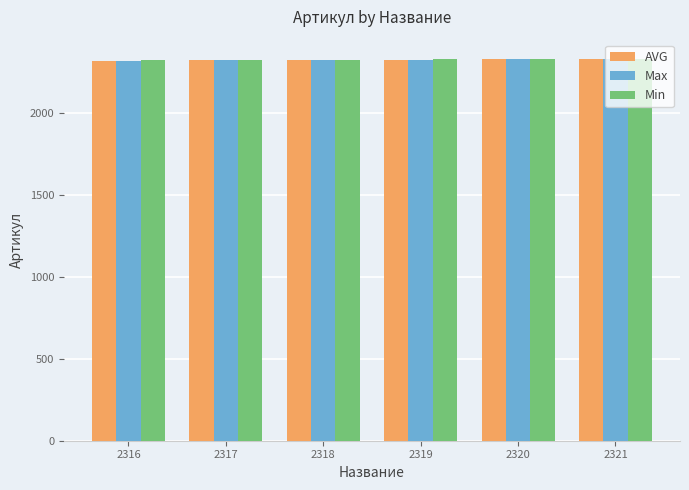

What is the difference between the highest and lowest values at 2316?

2